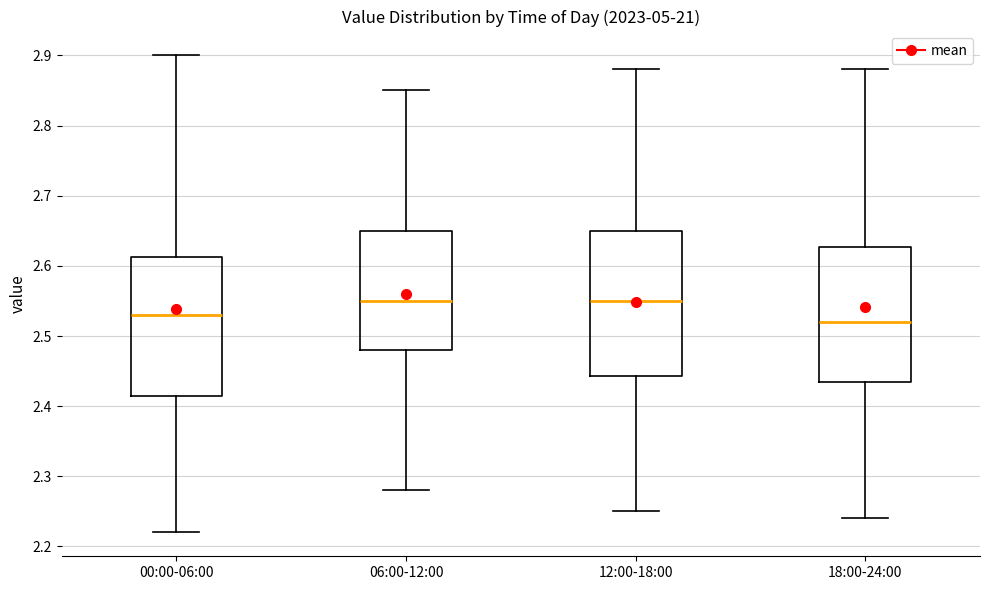

Reading left to right, transcribe this box plot: for each box, give where its median line is, the range the box spans, and where its two whiskers end, as read against the y-axis. The values are not printed on the chart, so give them approximately, as read against the axis.

00:00-06:00: median 2.53, box 2.42 to 2.61, whiskers 2.22 to 2.90
06:00-12:00: median 2.55, box 2.48 to 2.65, whiskers 2.28 to 2.85
12:00-18:00: median 2.55, box 2.44 to 2.65, whiskers 2.25 to 2.88
18:00-24:00: median 2.52, box 2.44 to 2.63, whiskers 2.24 to 2.88